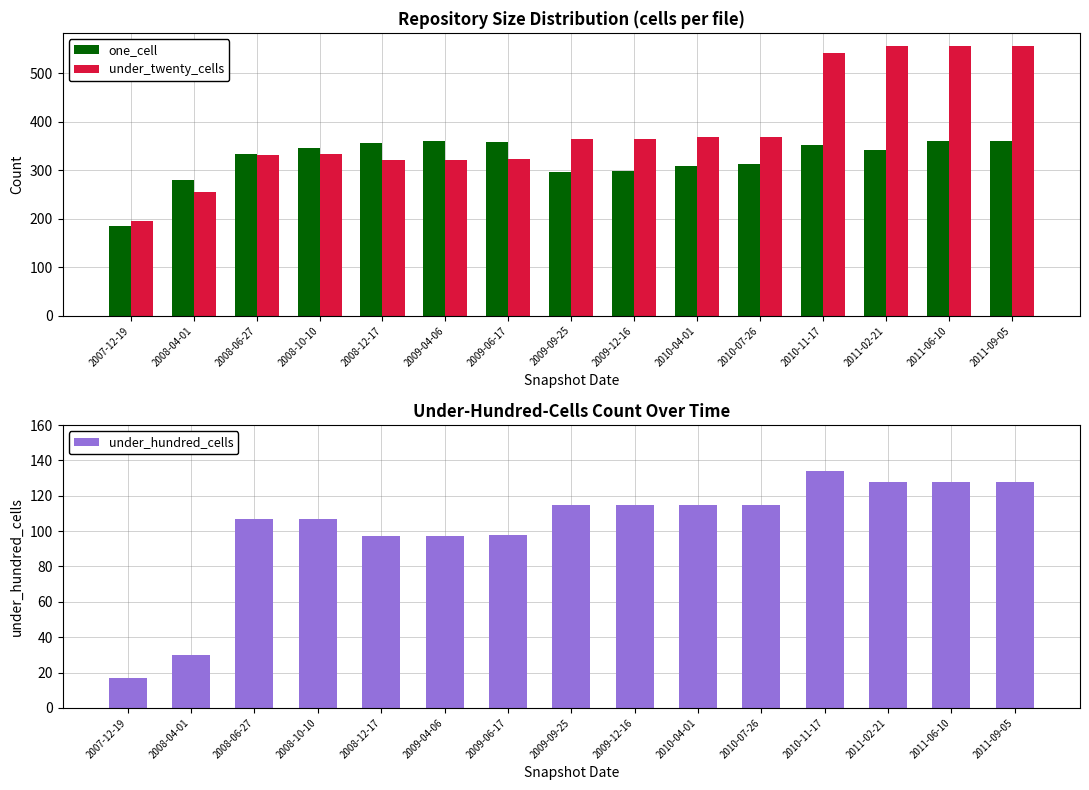

What is the sum of all under_hundred_cells values?

1531